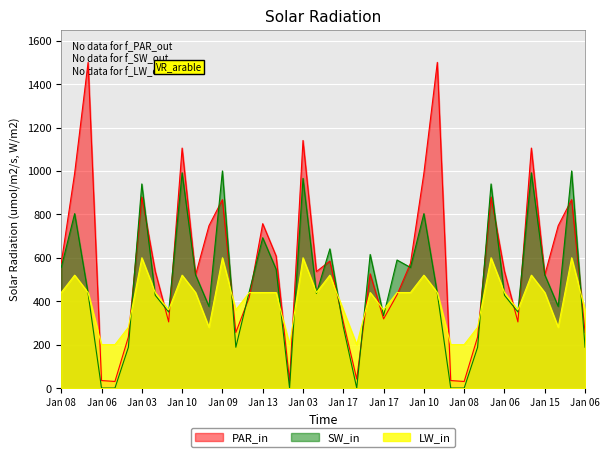

Which series has the largest total across all categories?

PAR_in